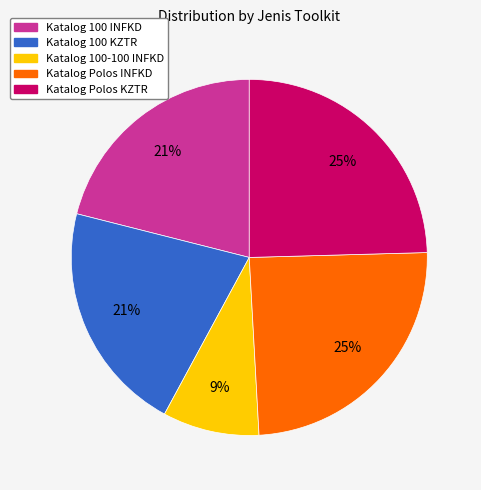

To the nearest percent, what is the difference between the Katalog 100 KZTR and Katalog Polos INFKD slice percentages?

4%